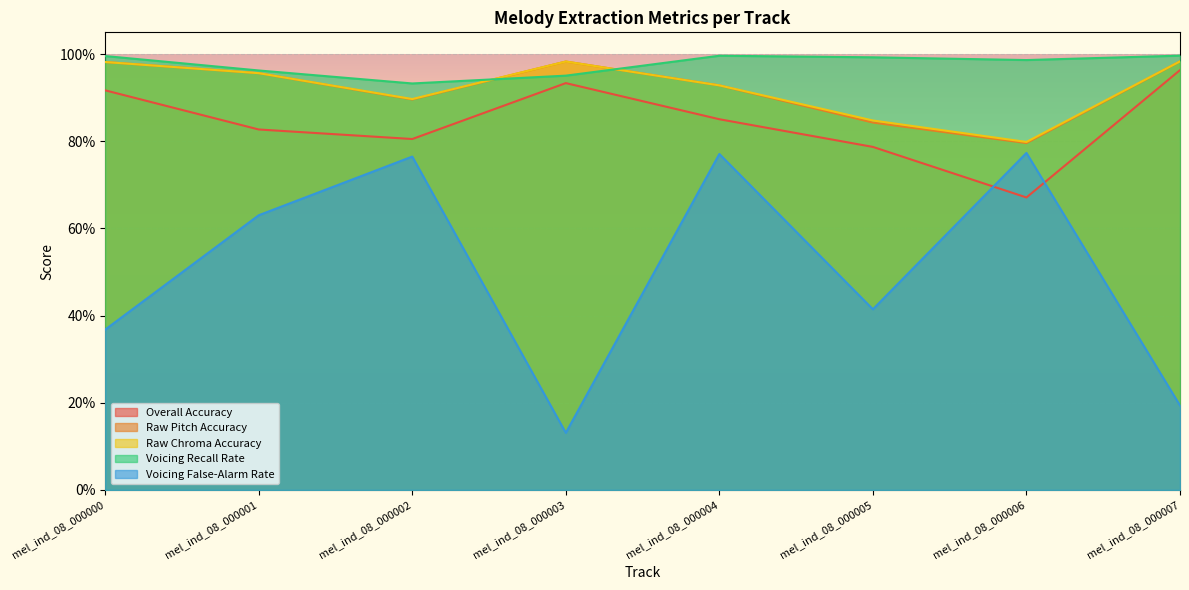

True or false: Raw Chroma Accuracy and Overall Accuracy intersect in this chart.

False